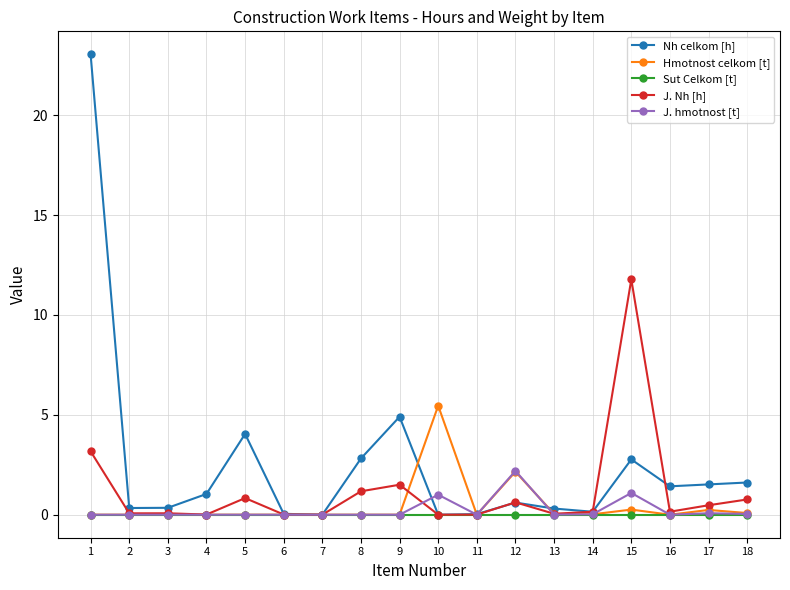

List the series in order of their peak value, highest first.

Nh celkom [h], J. Nh [h], Hmotnost celkom [t], J. hmotnost [t], Sut Celkom [t]